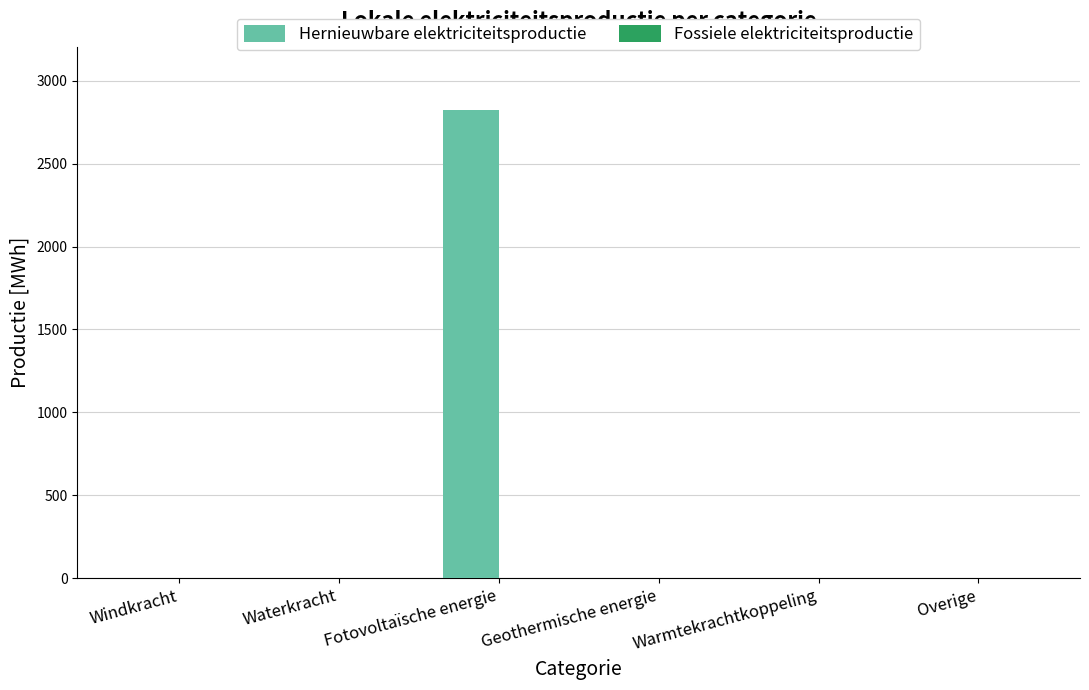

Are the bars horizontal?

No